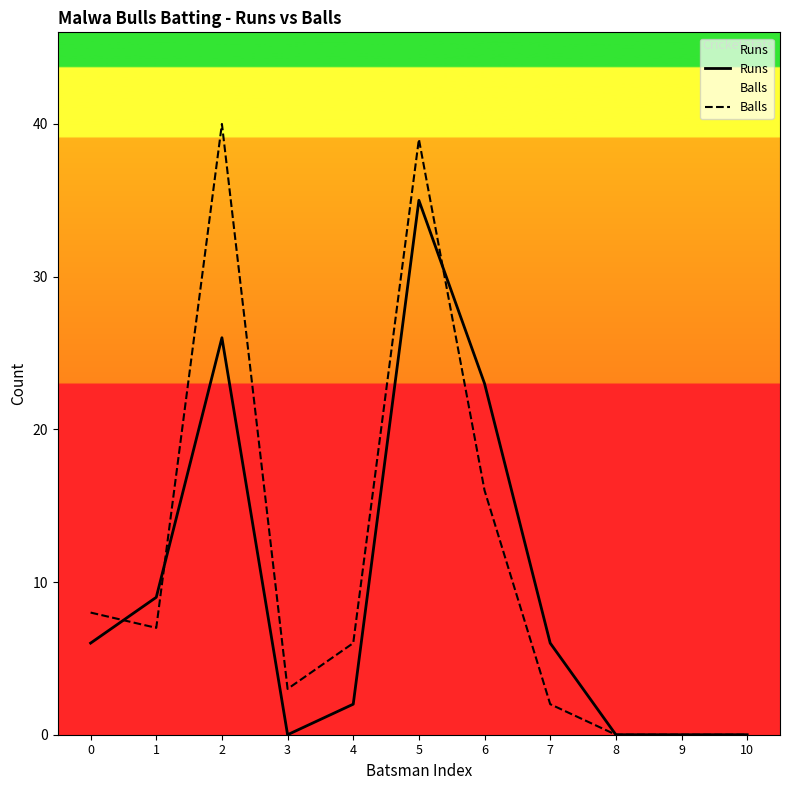

At which category is the sum across all series the highest?

5